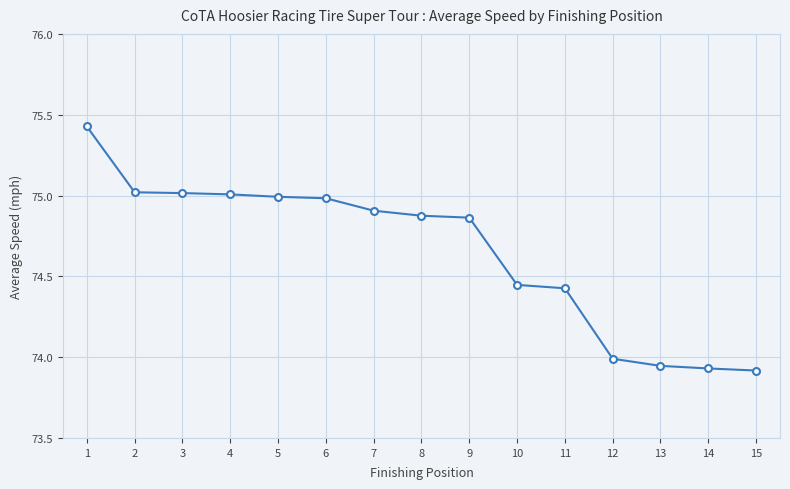

What is the value of the 12th point from the left?

74.0